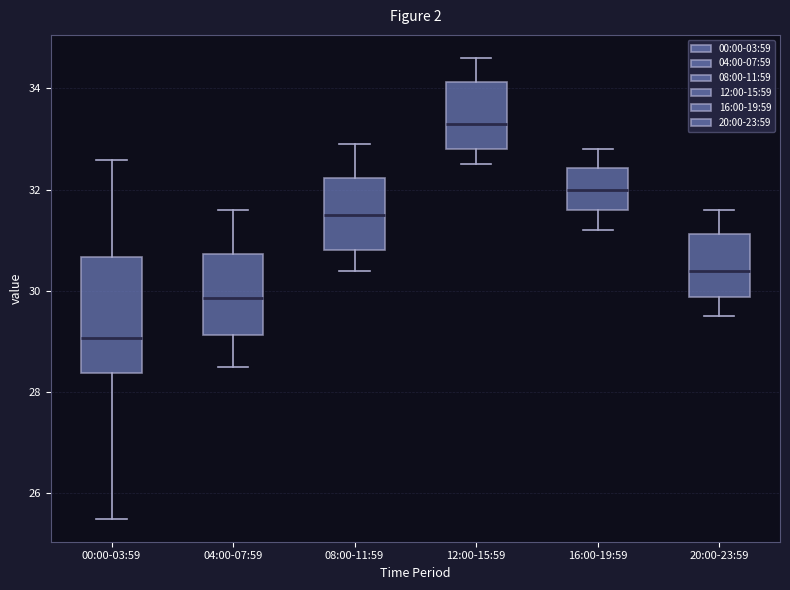

Reading left to right, read every box against the y-axis: the position of its median line, the range the box covers, and the ends of its whiskers. The values are not printed on the chart, so give them approximately, as read against the axis.

00:00-03:59: median 29.0, box 28.4 to 30.6, whiskers 25.6 to 32.6
04:00-07:59: median 29.8, box 29.2 to 30.8, whiskers 28.6 to 31.6
08:00-11:59: median 31.6, box 30.8 to 32.2, whiskers 30.4 to 33.0
12:00-15:59: median 33.4, box 32.8 to 34.2, whiskers 32.6 to 34.6
16:00-19:59: median 32.0, box 31.6 to 32.4, whiskers 31.2 to 32.8
20:00-23:59: median 30.4, box 29.8 to 31.2, whiskers 29.6 to 31.6